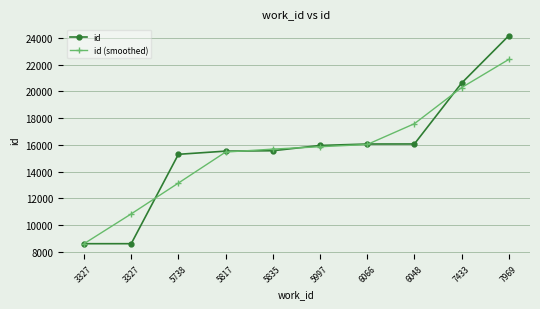

True or false: id has a value of 8597.0 at 3327.

True